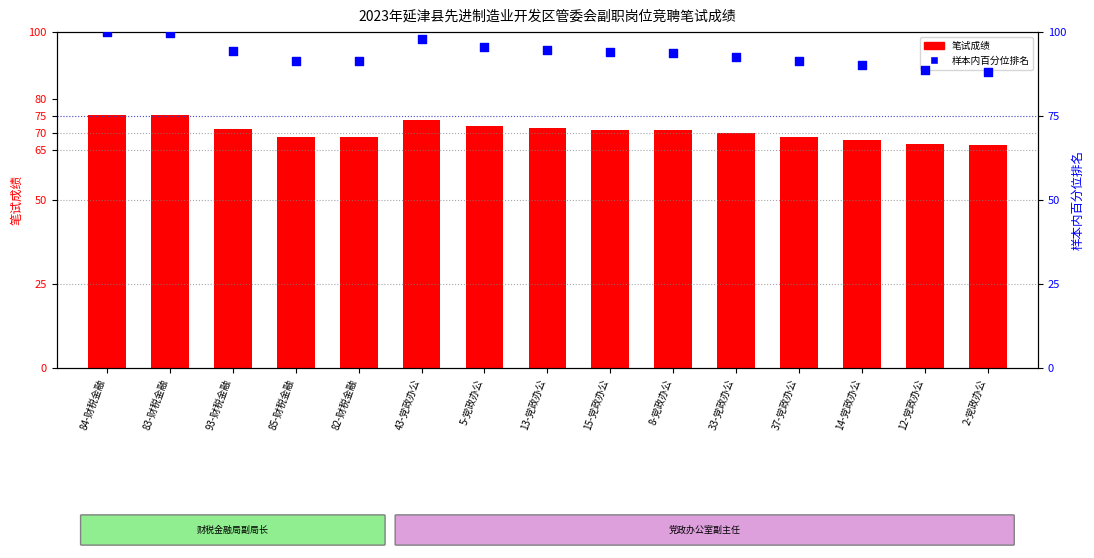

Which series reaches the minimum Y coordinate?

笔试成绩